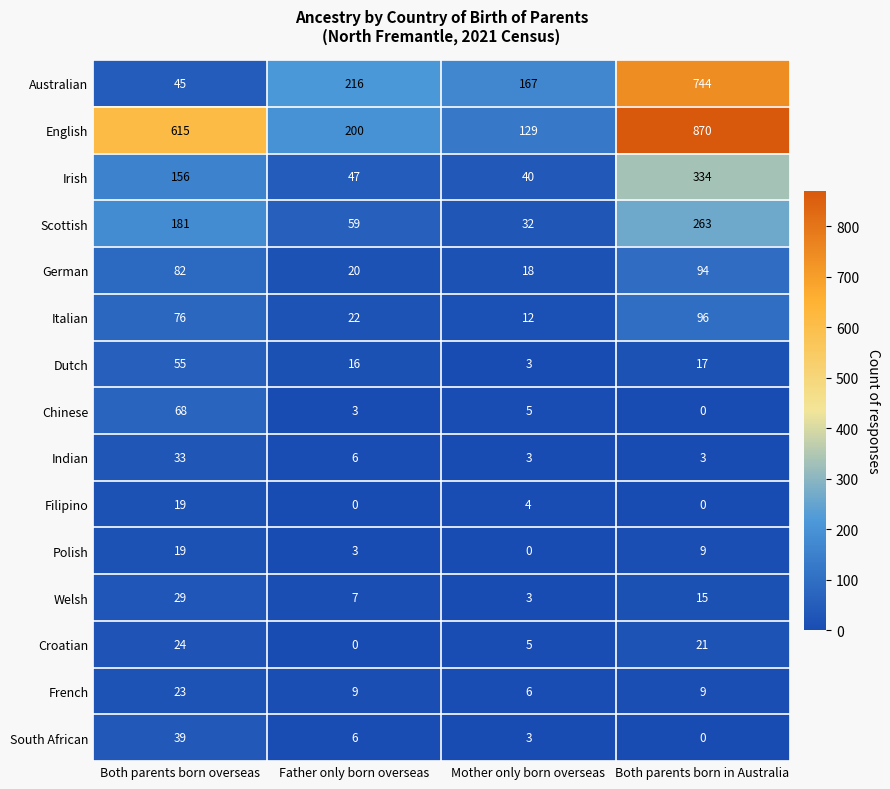

What is the maximum value shown in the chart?

870